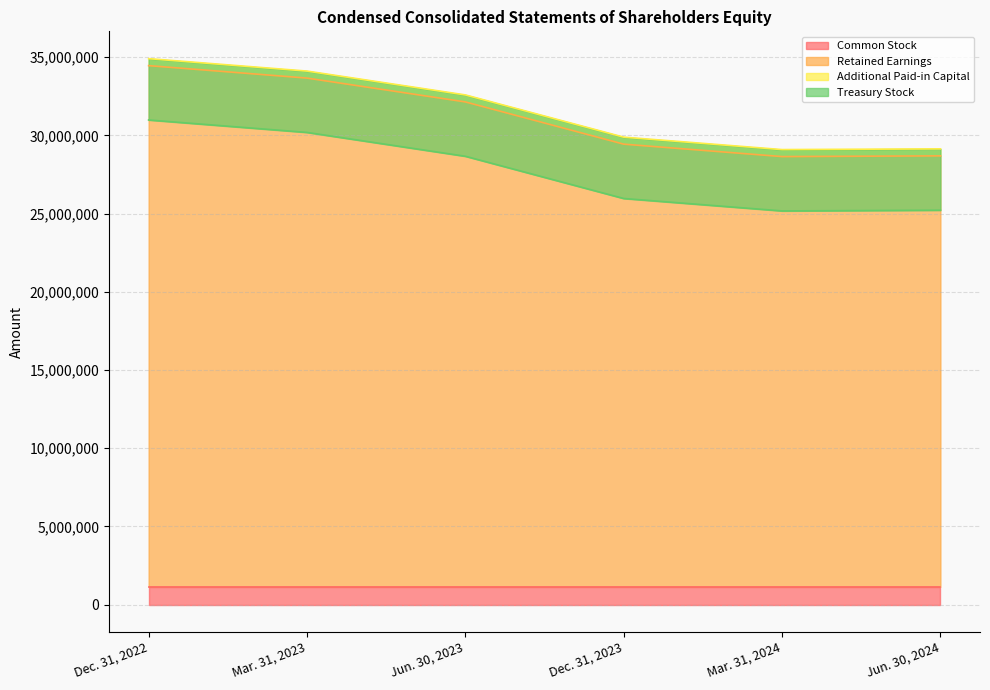

List the labels in order of Retained Earnings value, smallest first.

Mar. 31, 2024, Jun. 30, 2024, Dec. 31, 2023, Jun. 30, 2023, Mar. 31, 2023, Dec. 31, 2022